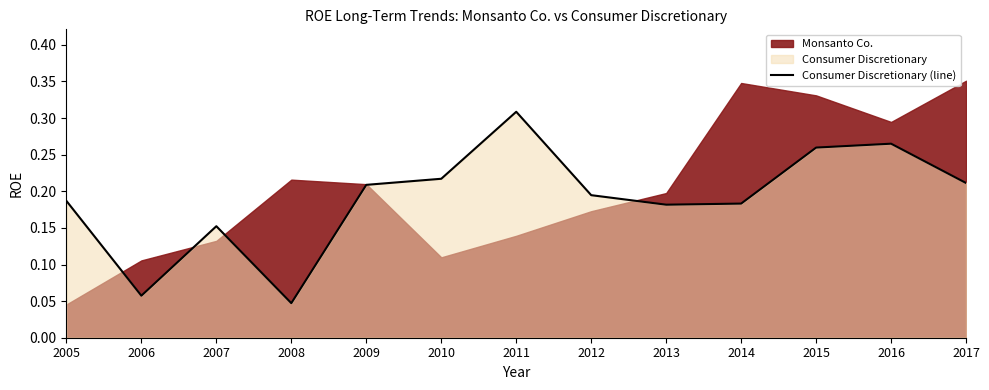

Reading left to right, transcribe all the data shown in this chart.

2005=0.2	2006=0.1	2007=0.2	2008=0.0	2009=0.2	2010=0.2	2011=0.3	2012=0.2	2013=0.2	2014=0.2	2015=0.3	2016=0.3	2017=0.2